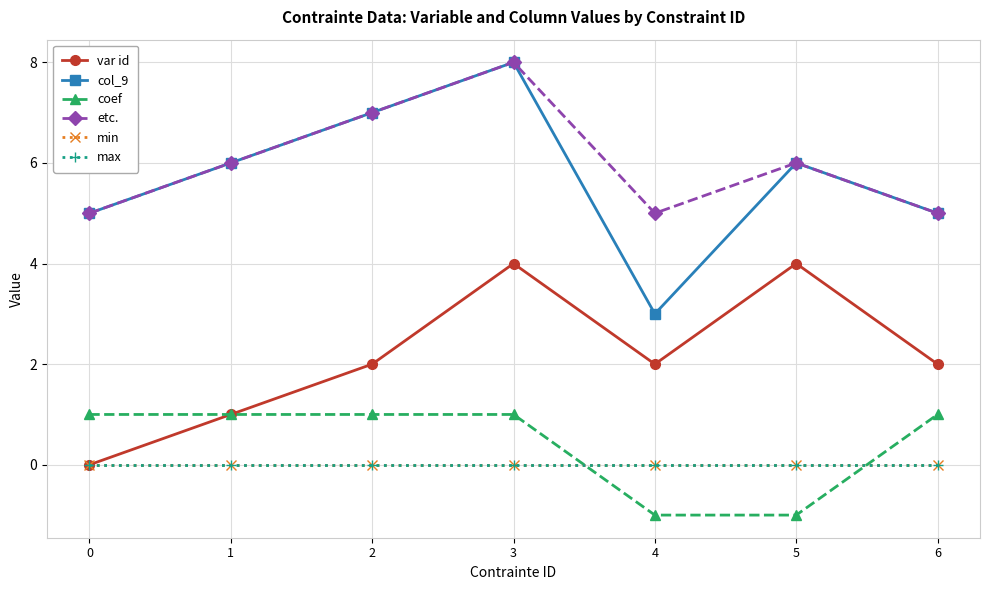

Between 6 and 3, which is larger?

3